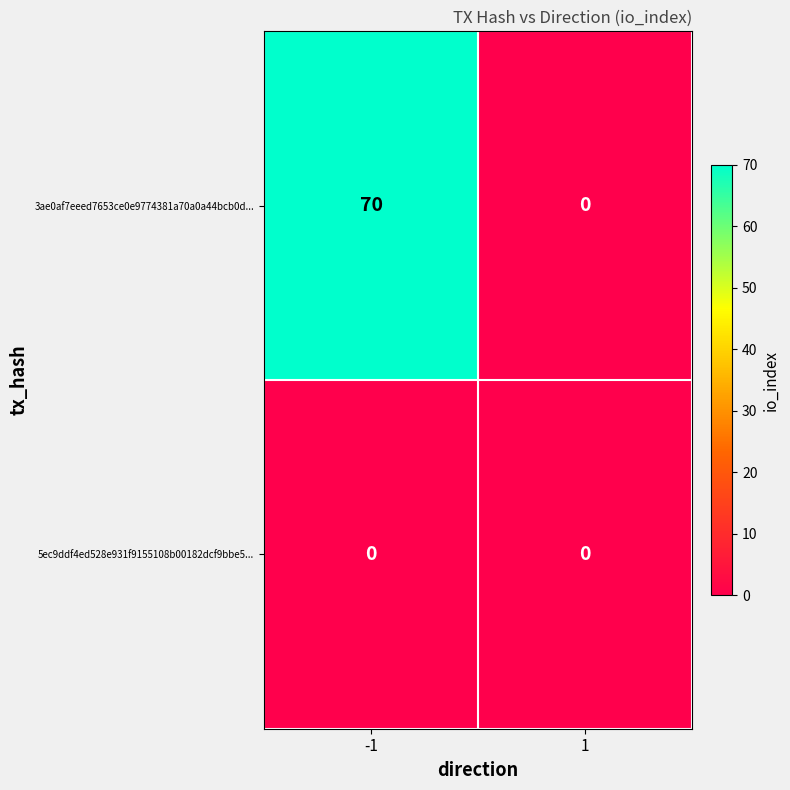

At which category does the chart reach its peak across all series?

-1